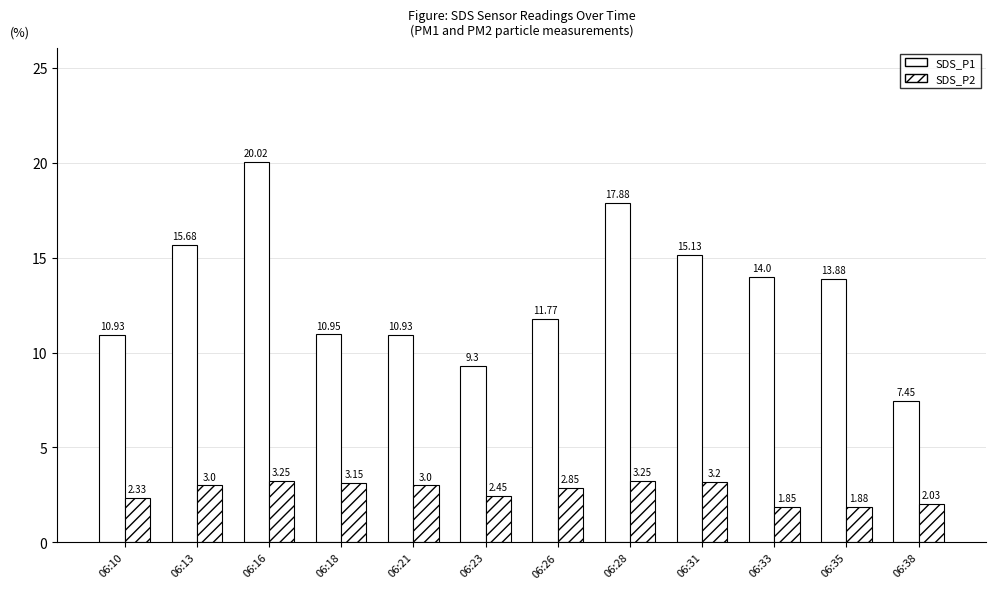

What is the sum of all SDS_P2 values?

32.2